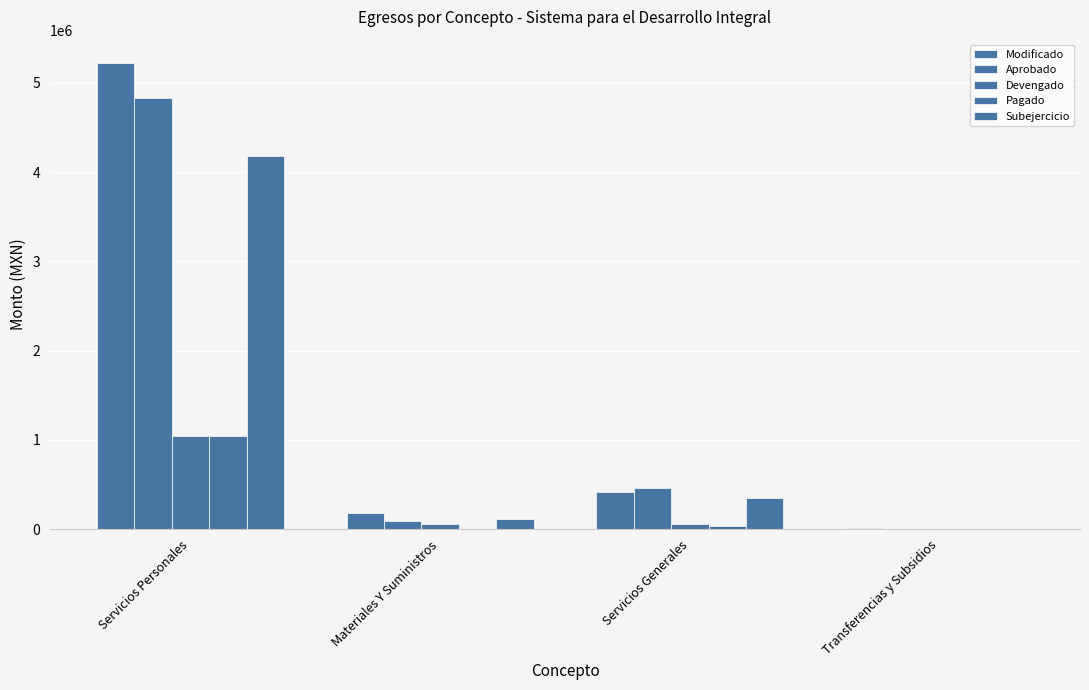

How many groups of bars are there?

4